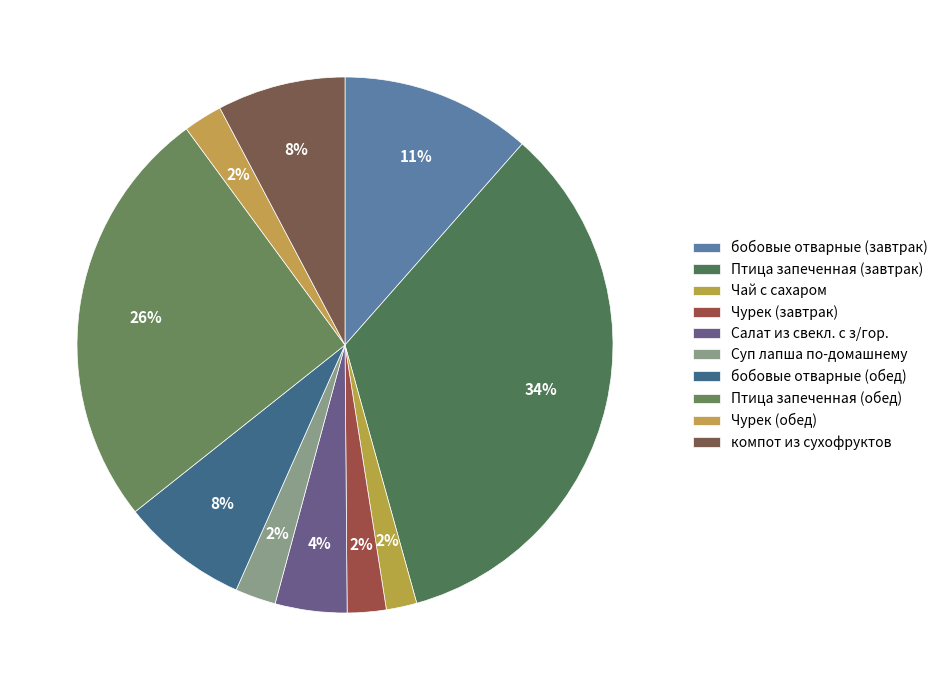

Which slice is the smallest?

Чай с сахаром